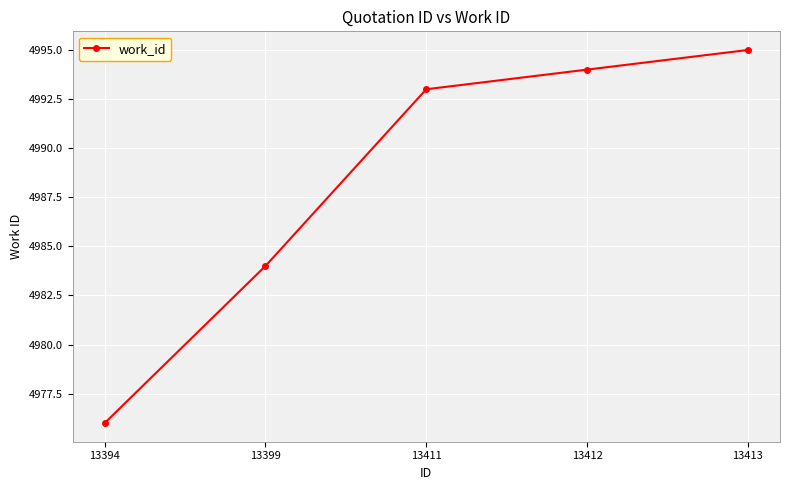

True or false: there are more than 0 points higher than both neighbors.

False